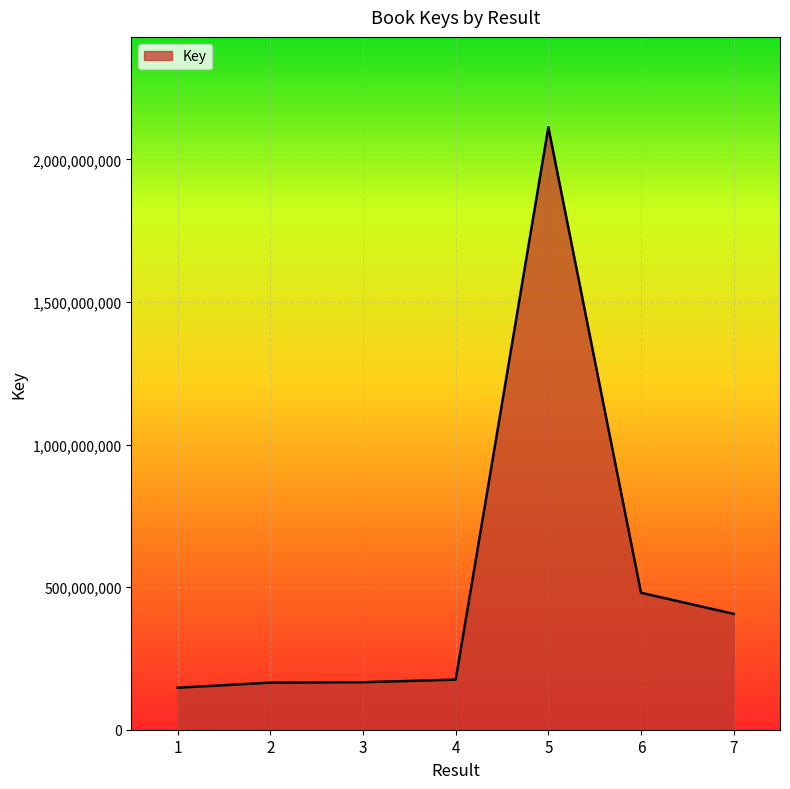

What is the smallest value displayed?

147289635